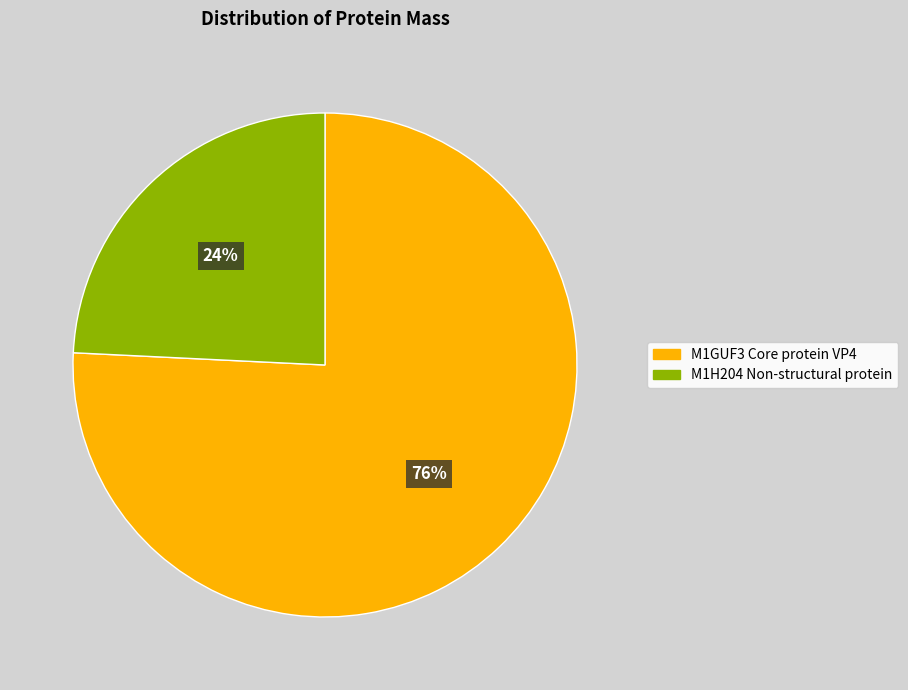

To the nearest percent, what is the difference between the M1H204 Non-structural protein and M1GUF3 Core protein VP4 slice percentages?

52%